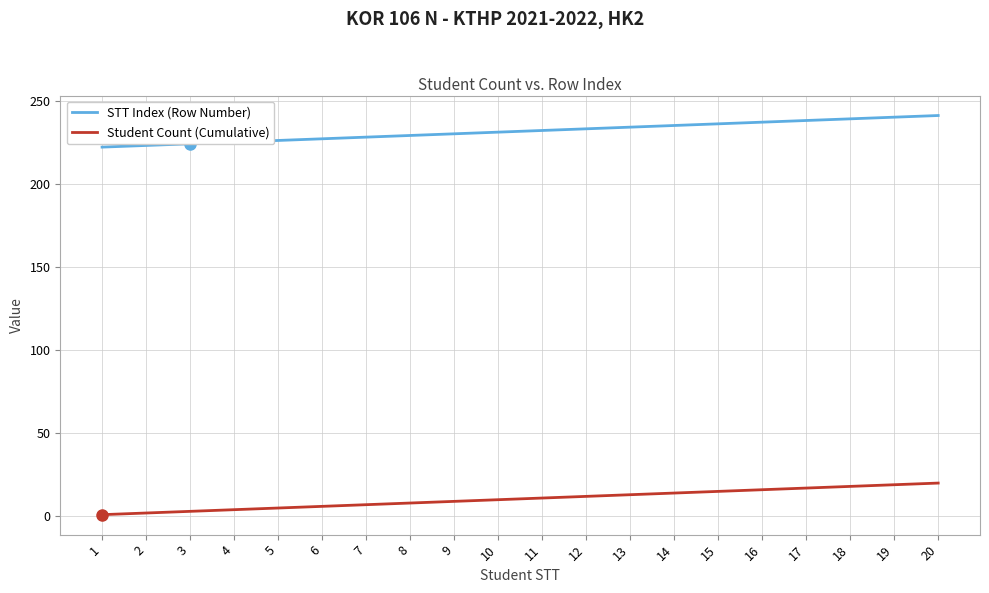

Which series has the largest total across all categories?

STT Index (Row Number)